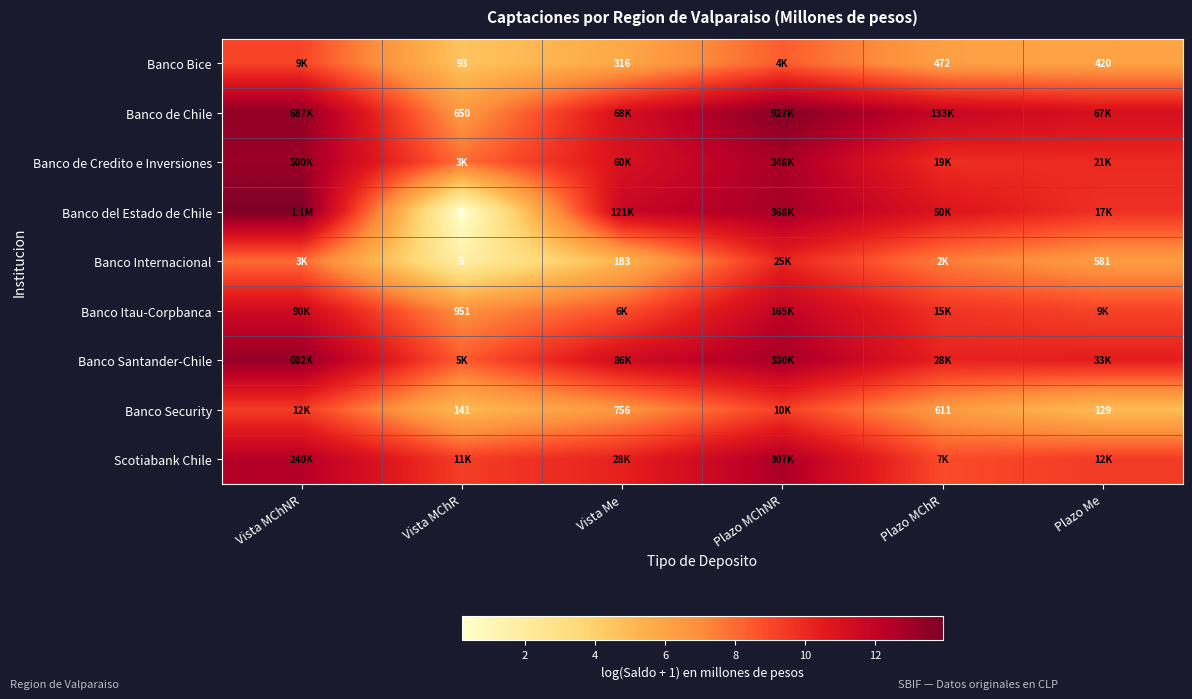

The value of Banco Internacional at Plazo MChR is 7.5. True or false?

True